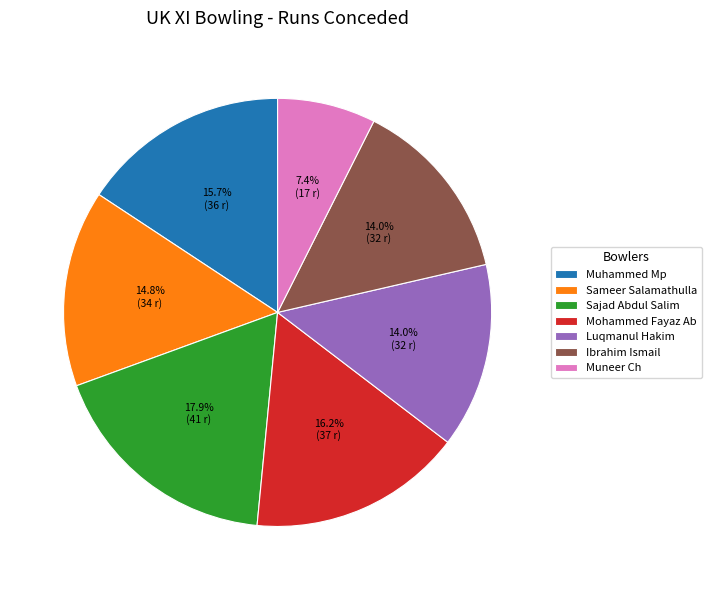

What is the ratio of the value at Mohammed Fayaz Ab to the value at Muneer Ch?

2.2